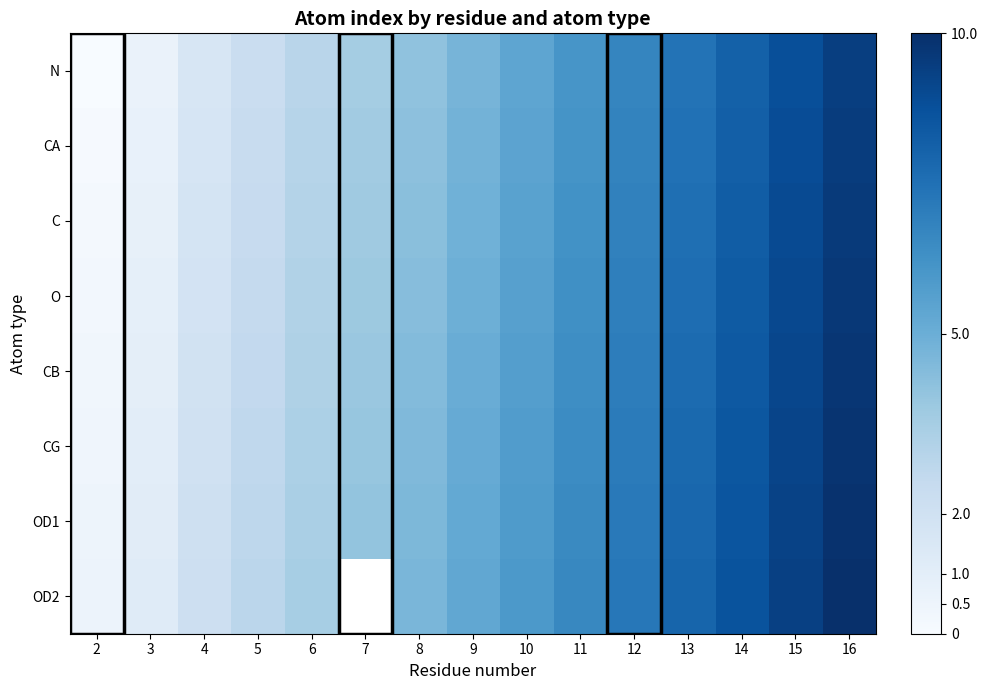

At which label is OD2 closest to 5?

9